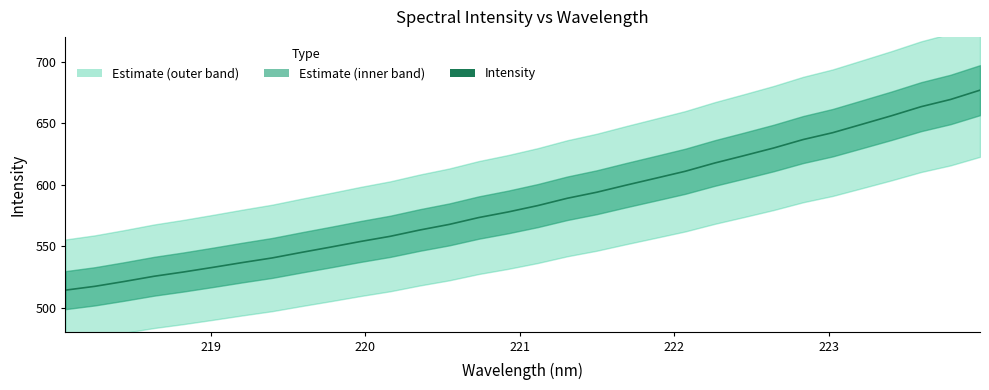

What is the sum of all values?

18751.7